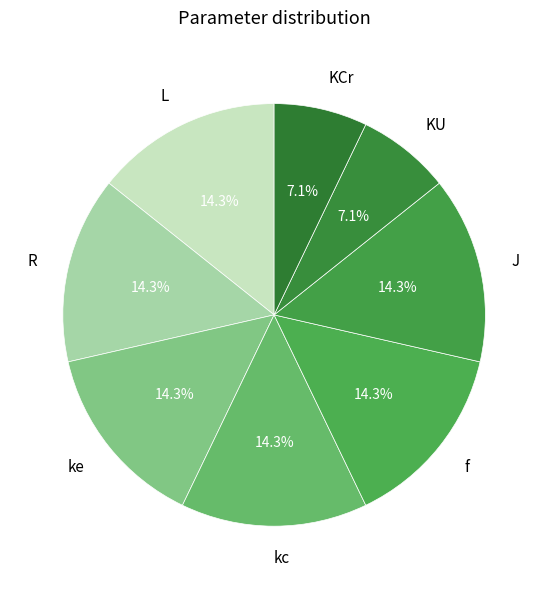

What is the ratio of the value at f to the value at L?

1.0